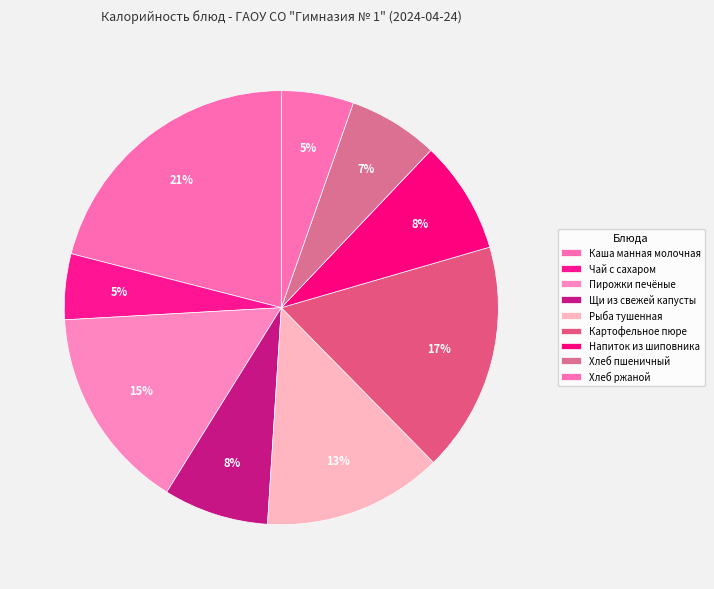

Rank the categories by value from highest to lowest.

Каша манная молочная, Картофельное пюре, Пирожки печёные, Рыба тушенная, Напиток из шиповника, Щи из свежей капусты, Хлеб пшеничный, Хлеб ржаной, Чай с сахаром